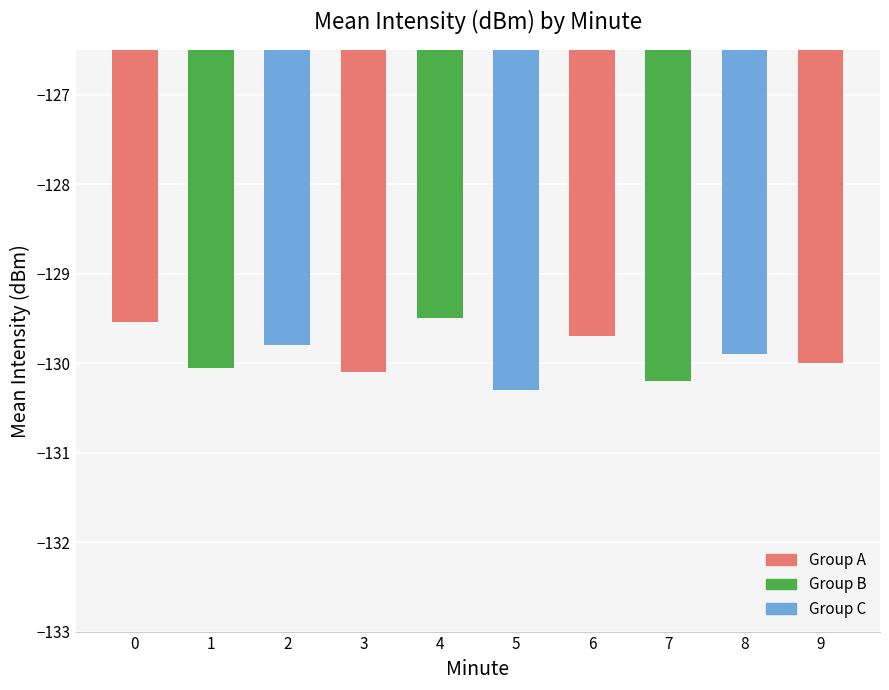

Read the value at 6.

-129.7